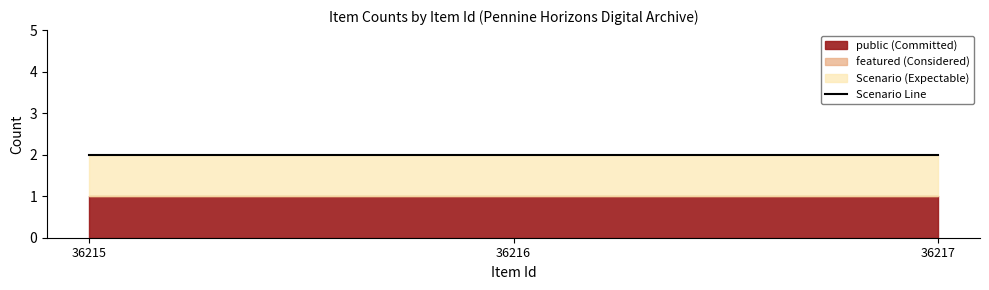

Which category has the lowest value in the featured series?

36215